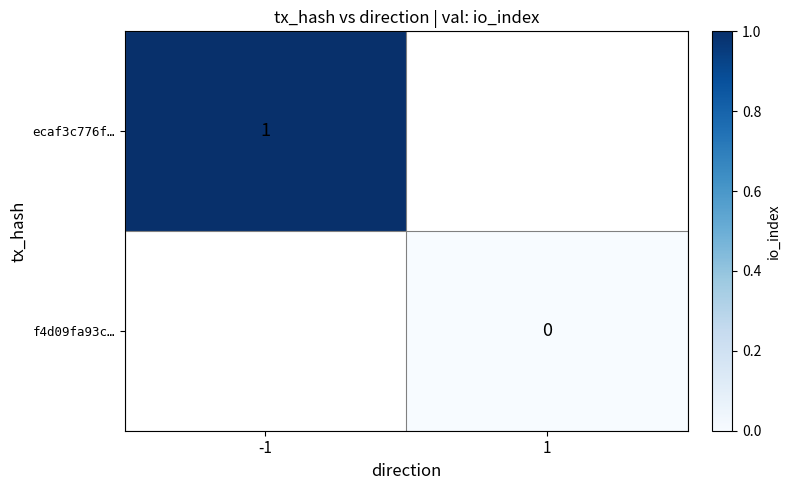

At how many categories does at least one series exceed 0?

1